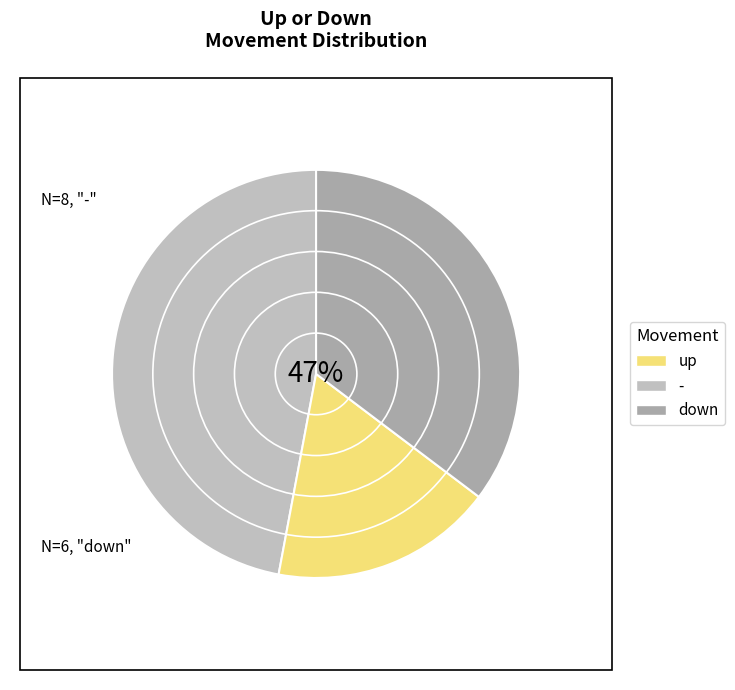

Count the number of slices in the pie.

3